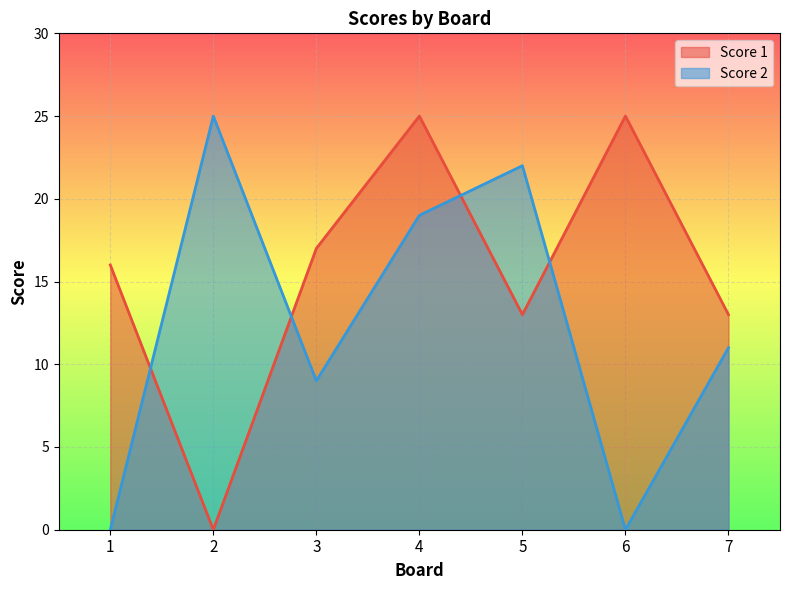

At 3, list the series in order from smallest to largest.

Score 2, Score 1